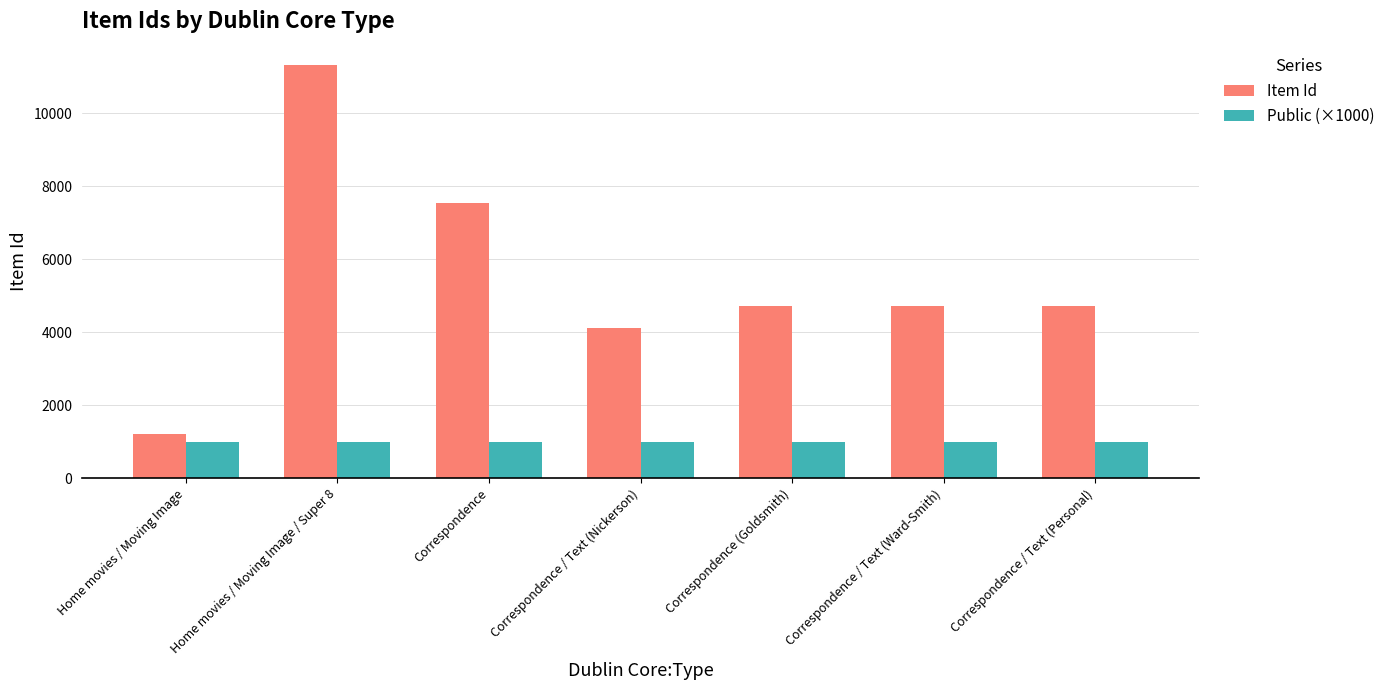

What is the average value of the Public (×1000) series?

1000